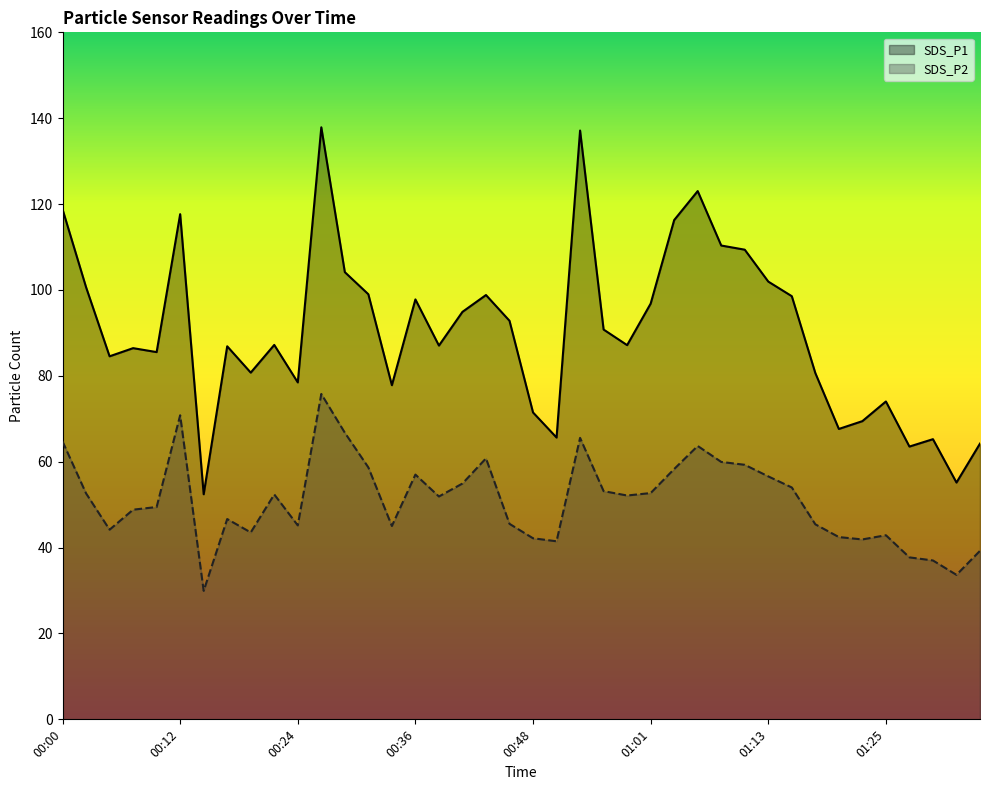

What is the maximum value for SDS_P1?

137.9